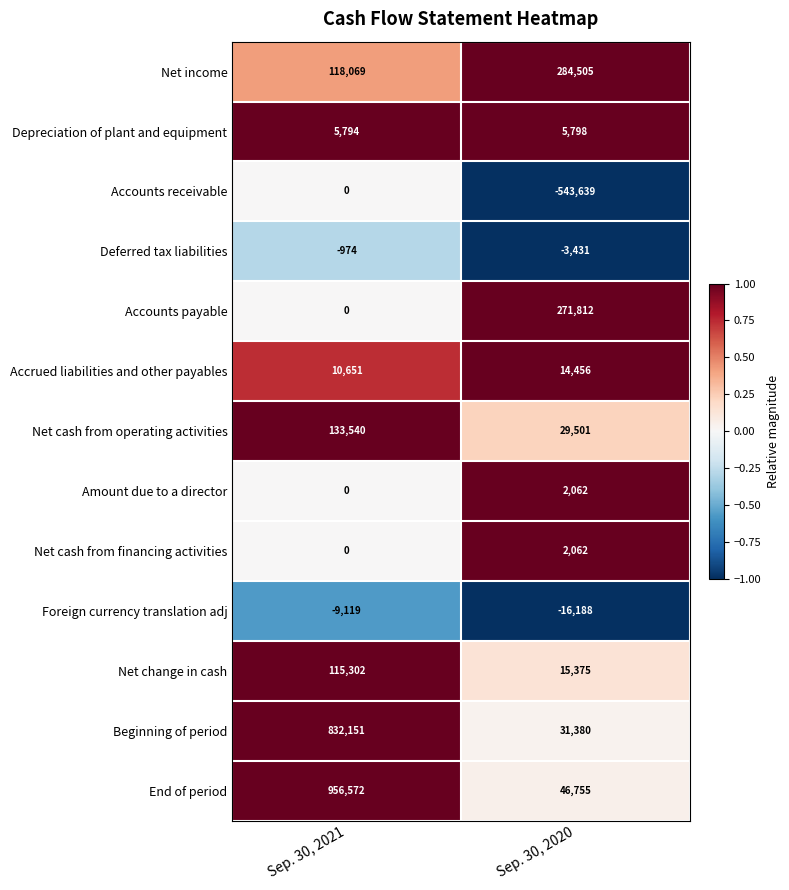

Which series has the widest spread of values?

End of period